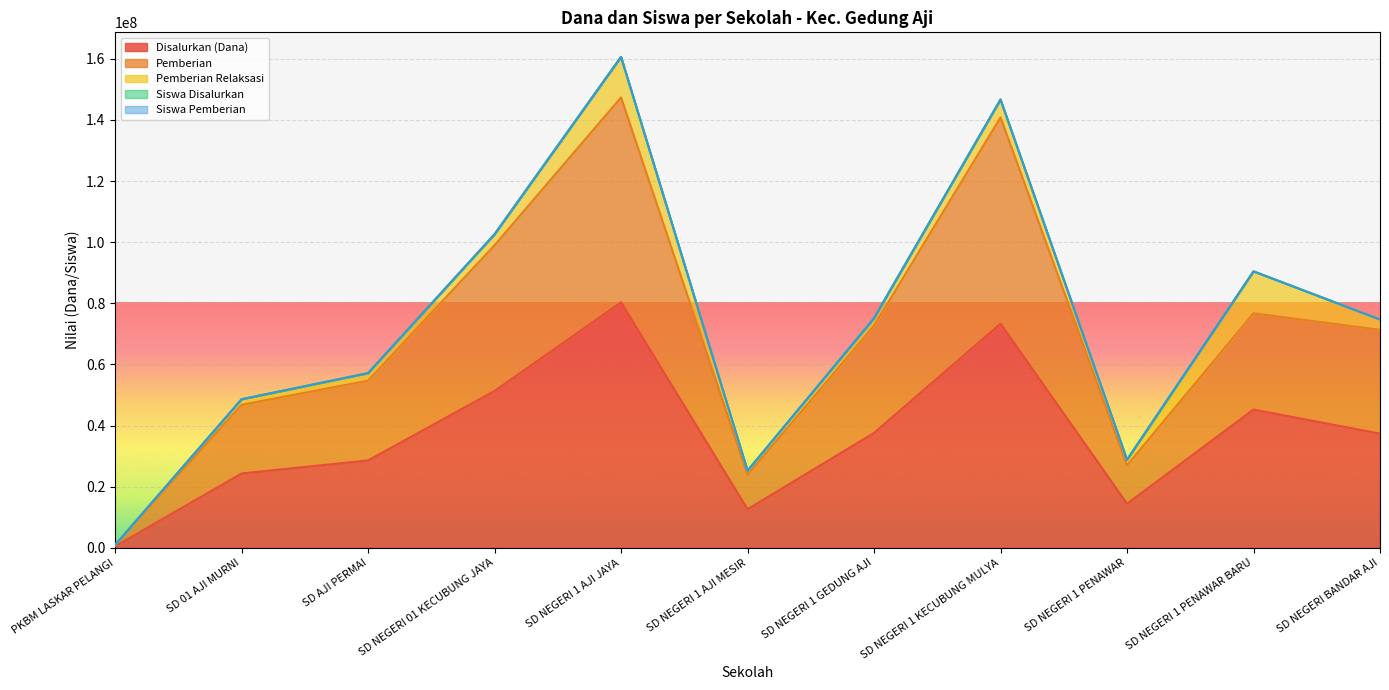

Is it true that Disalurkan (Dana) equals 37350000 at SD NEGERI BANDAR AJI?

True